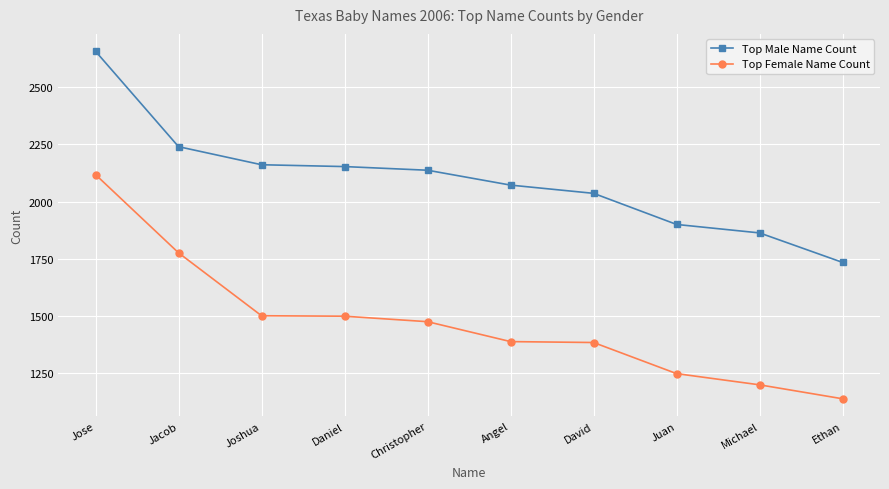

True or false: Top Male Name Count and Top Female Name Count intersect in this chart.

False